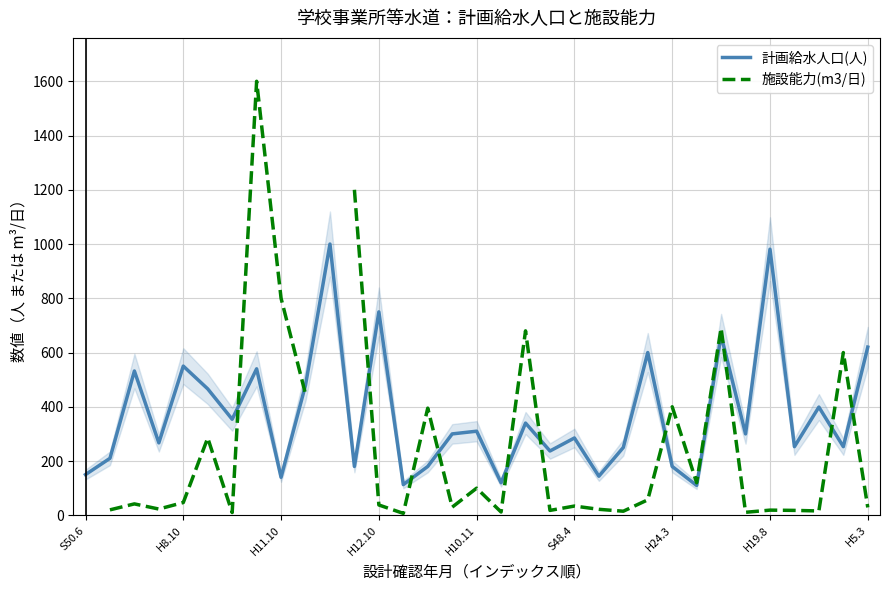

In 施設能力(m3/日), how many points are higher than both neighbors (excluding endpoints)?

11